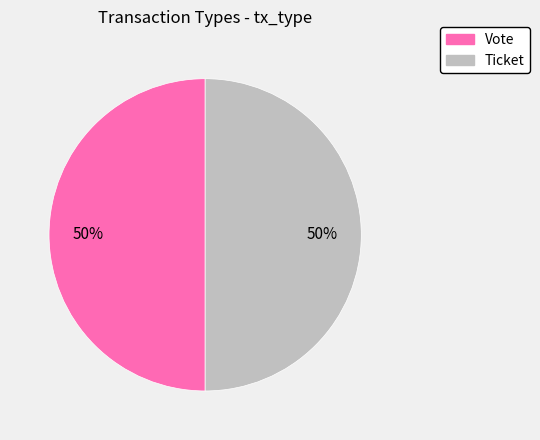

Is it true that Ticket is 41% of the pie?

False